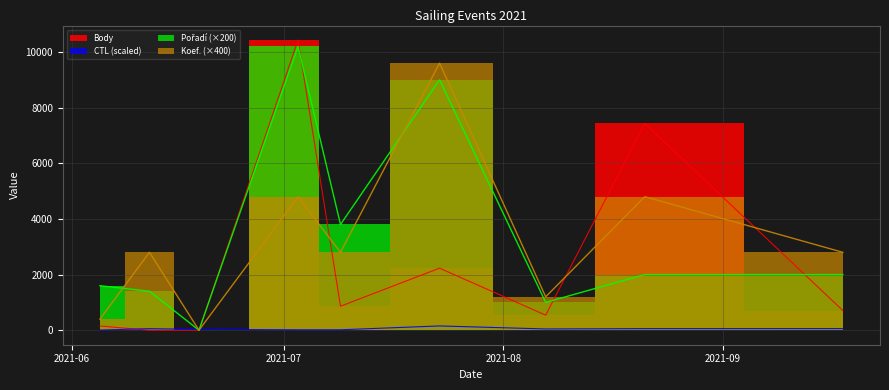

What is the label of the 2nd point from the right?

2021-08-21